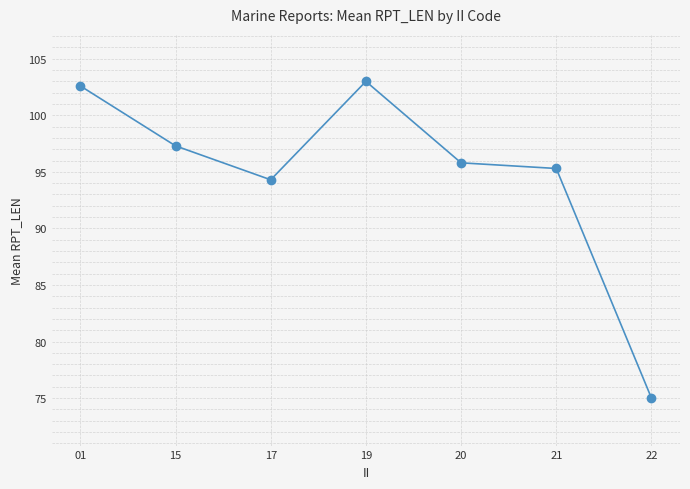

Between 21 and 15, which is larger?

15